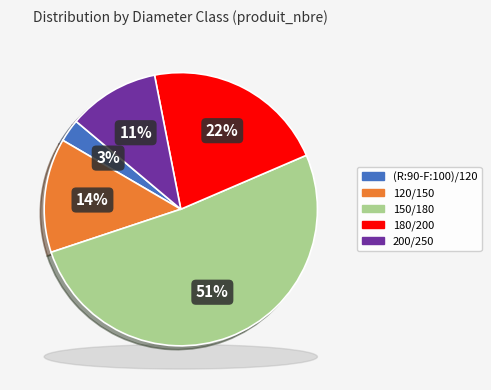

What percentage is the 180/200 slice, to the nearest percent?

22%